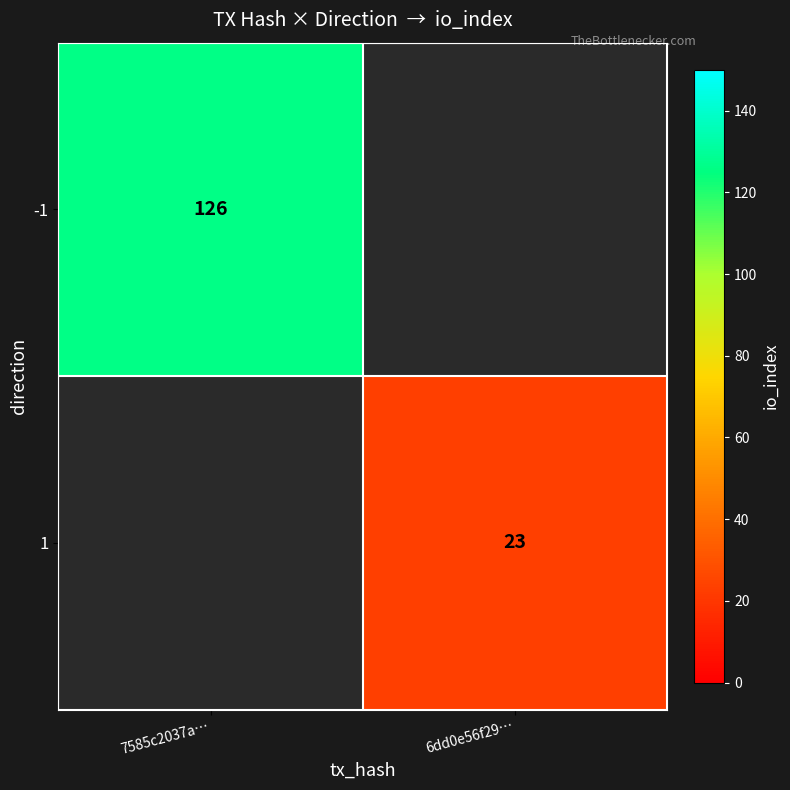

The 1 series shows 16 at 6dd0e56f29…. True or false?

False